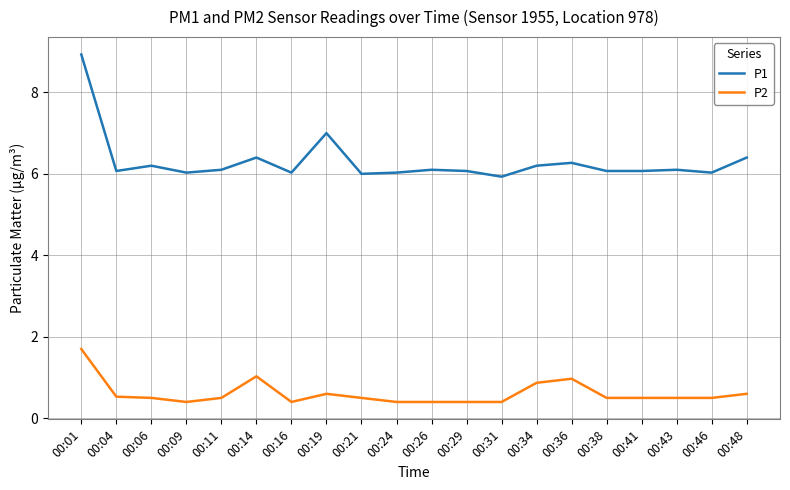

True or false: P2 and P1 cross at least once.

False